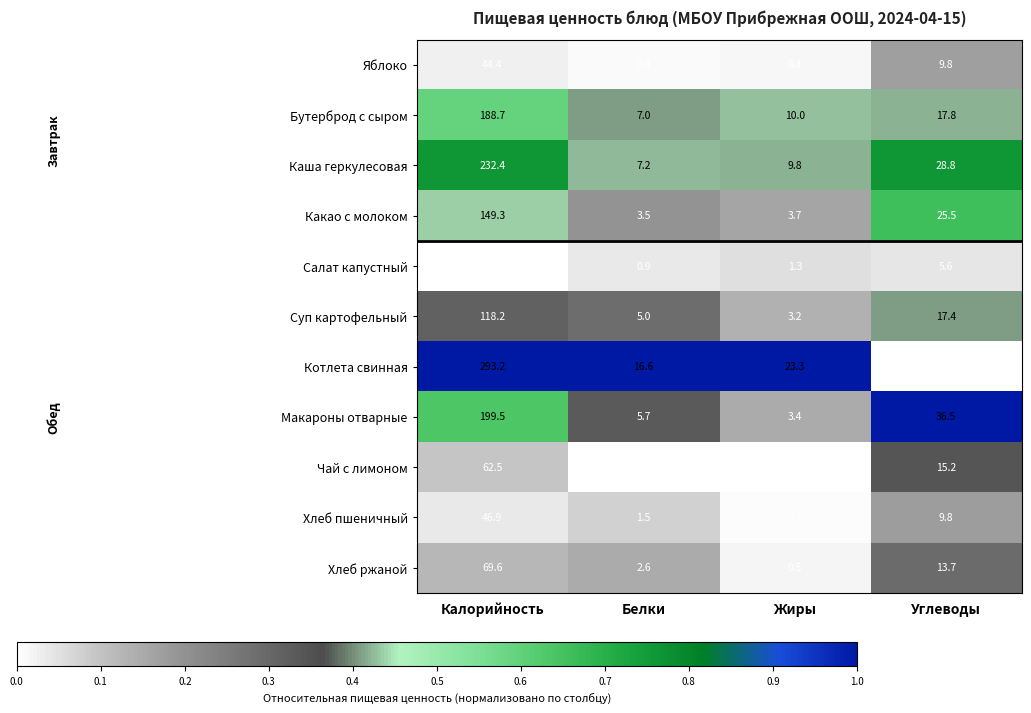

Which series has the largest range (max minus min)?

Котлета свинная